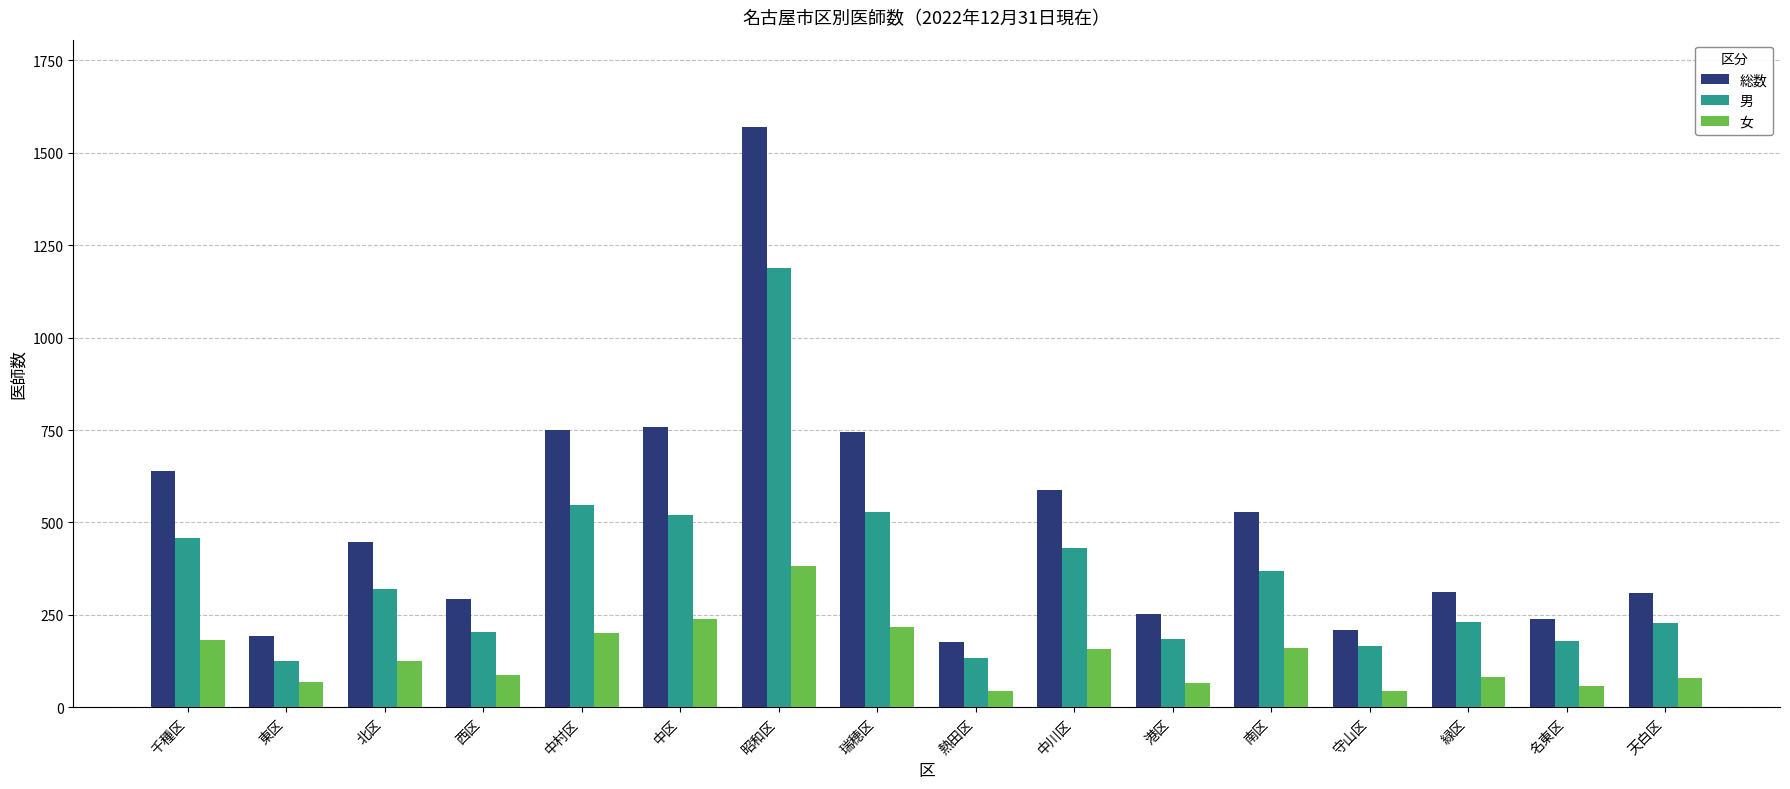

List the series in order of their peak value, lowest first.

女, 男, 総数